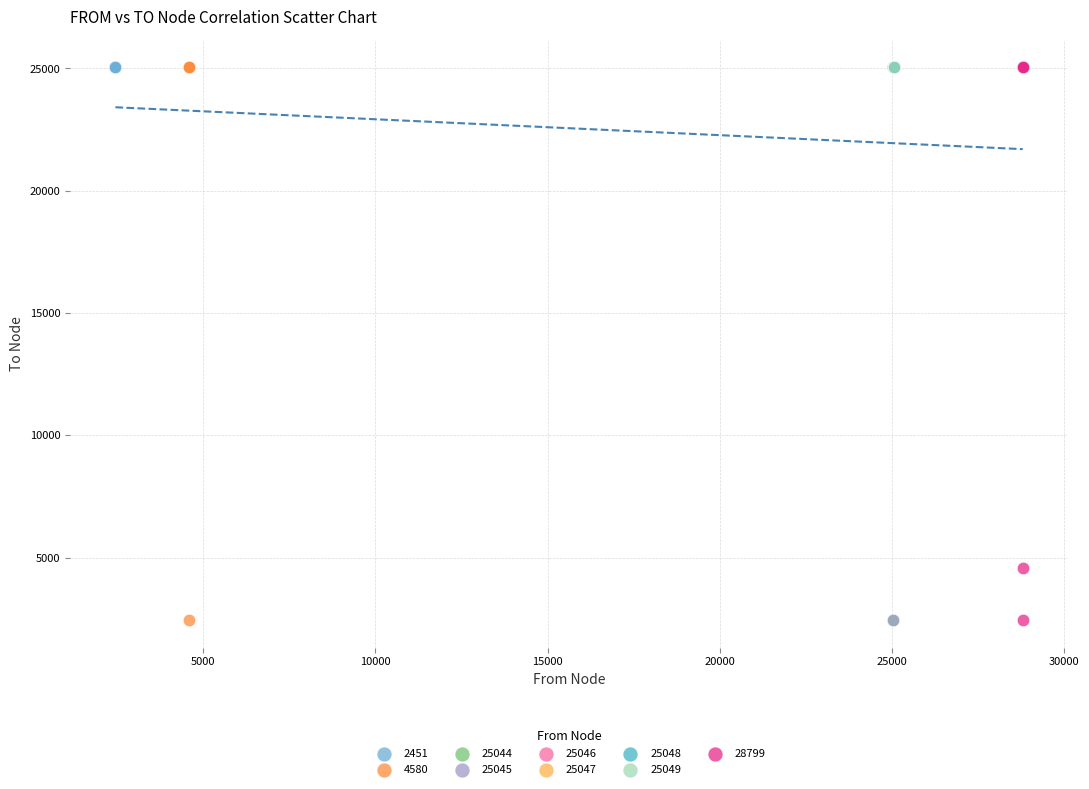

What are all the series names shown in the legend?

2451, 4580, 25044, 25045, 25046, 25047, 25048, 25049, 28799